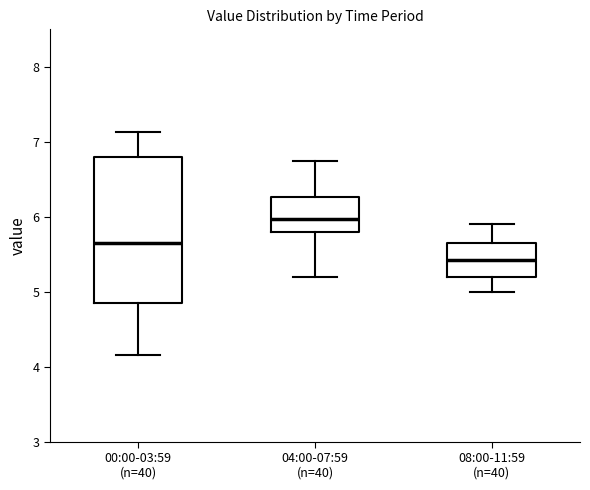

Which box's median line is the lowest?

08:00-11:59 (n=40)